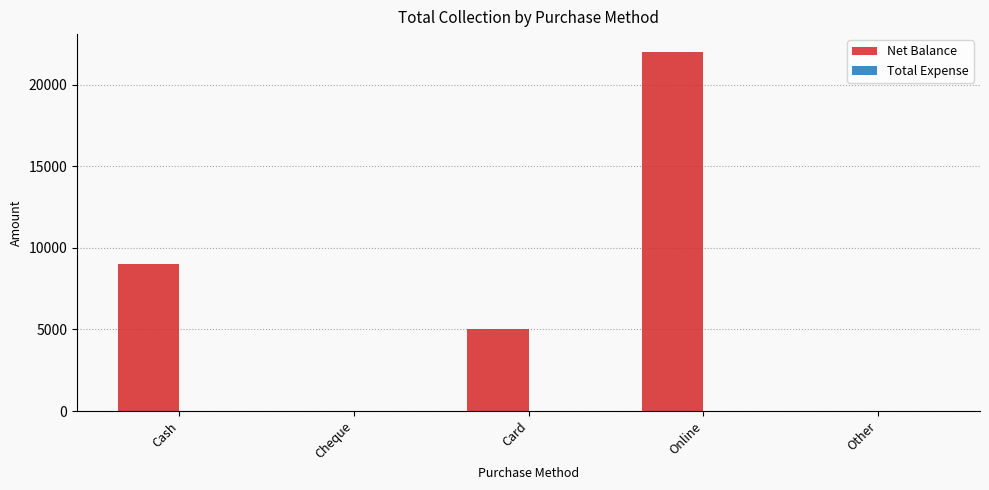

Reading left to right, list all the values displayed in this chart.

Cash=9000	Cheque=0	Card=5000	Online=22000	Other=0